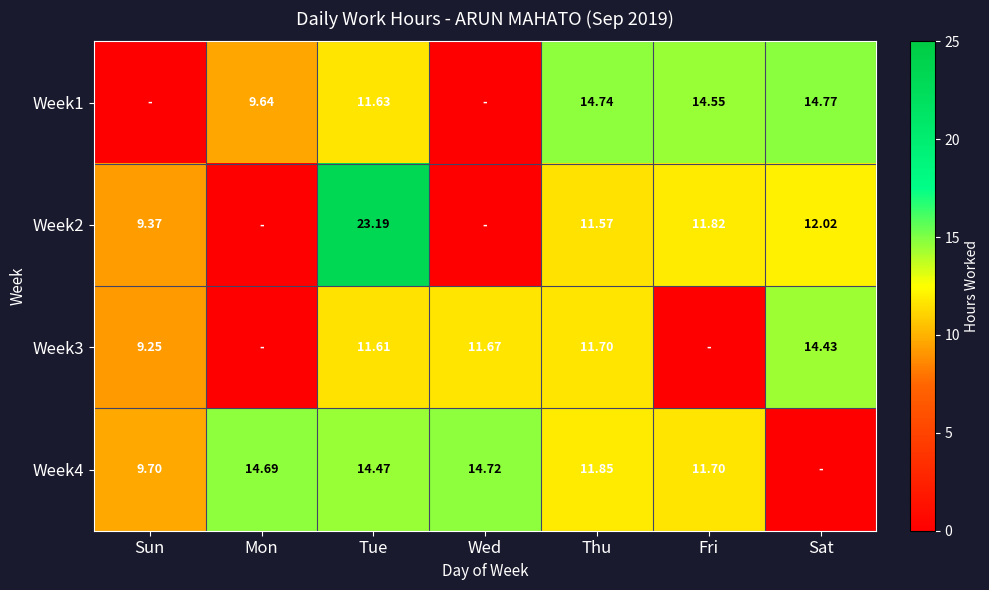

Is the value of Week3 at Thu greater than the value of Week4 at Tue?

No